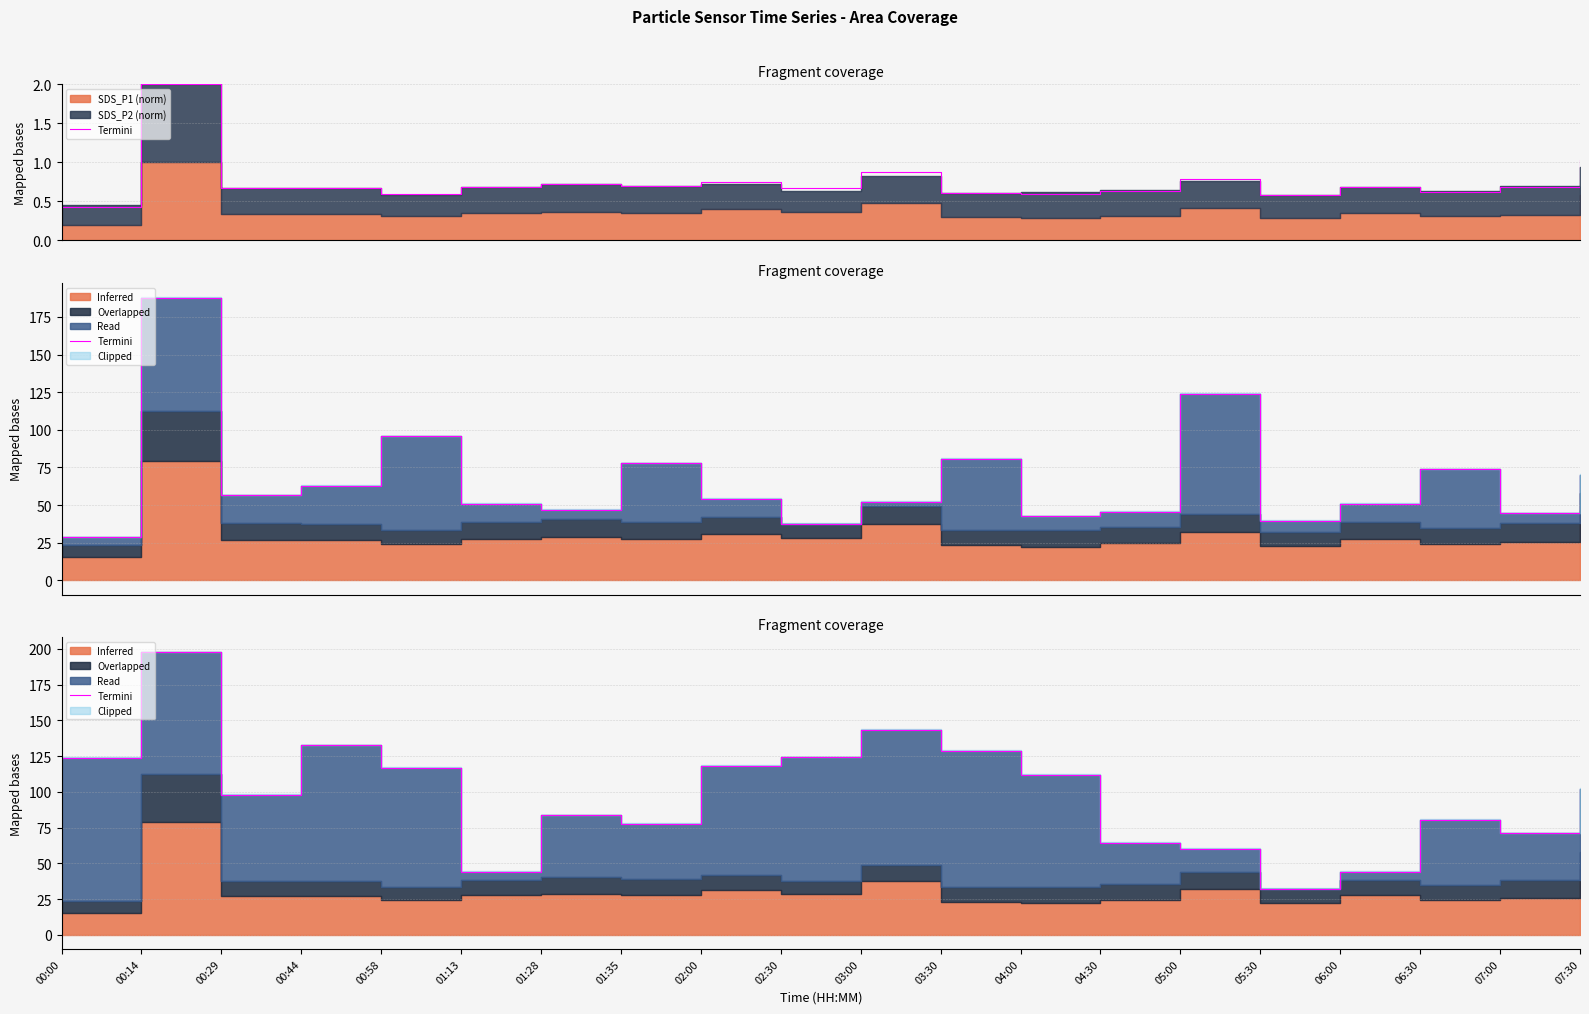

Where is the first local maximum?

00:14